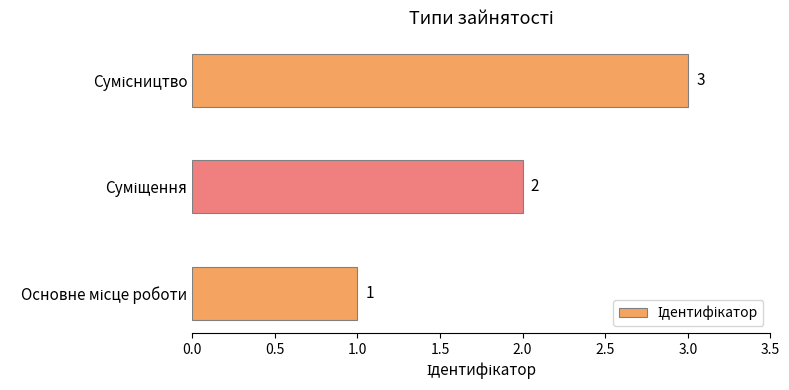

What is the sum of all values?

6